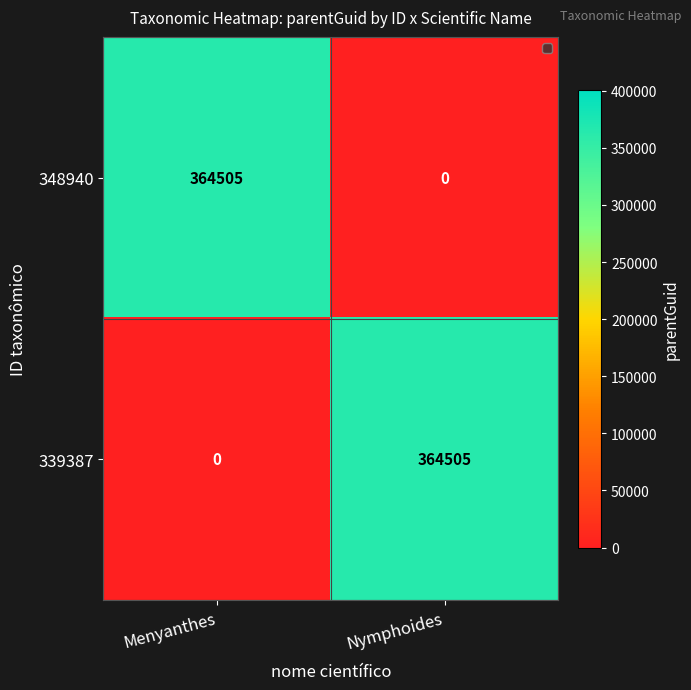

How many series are shown in this chart?

2